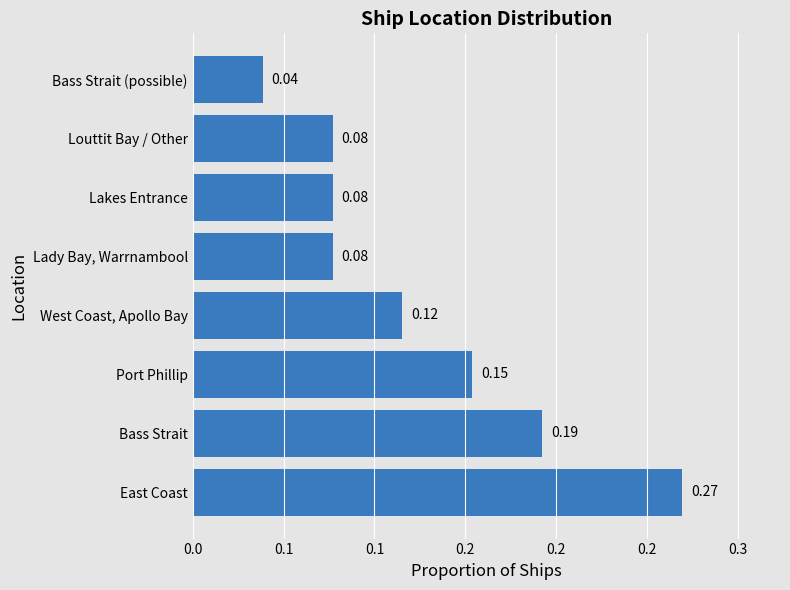

What is the average value?

0.1